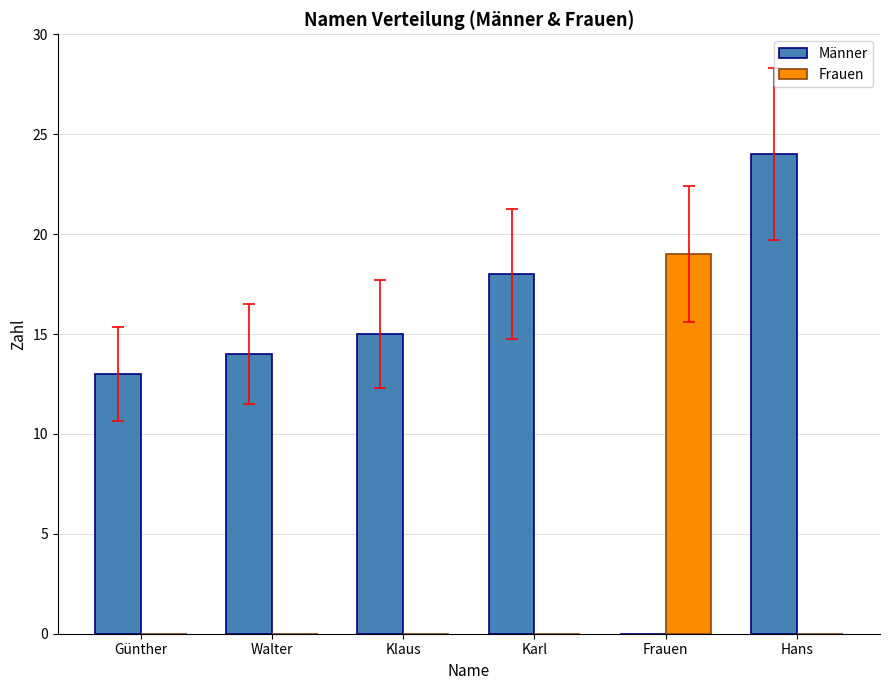

What are all the series names shown in the legend?

Männer, Frauen